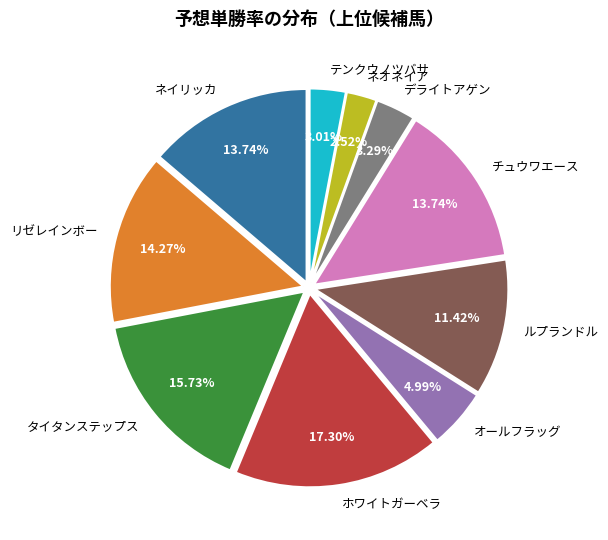

What percentage is the リゼレインボー slice, to the nearest percent?

14%